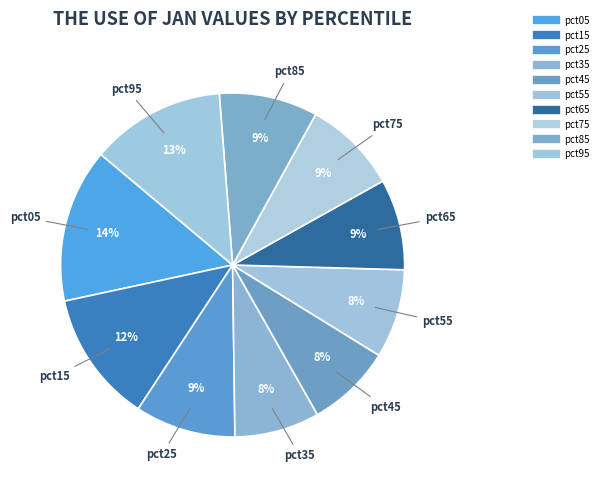

What is the largest slice in the pie chart?

pct05